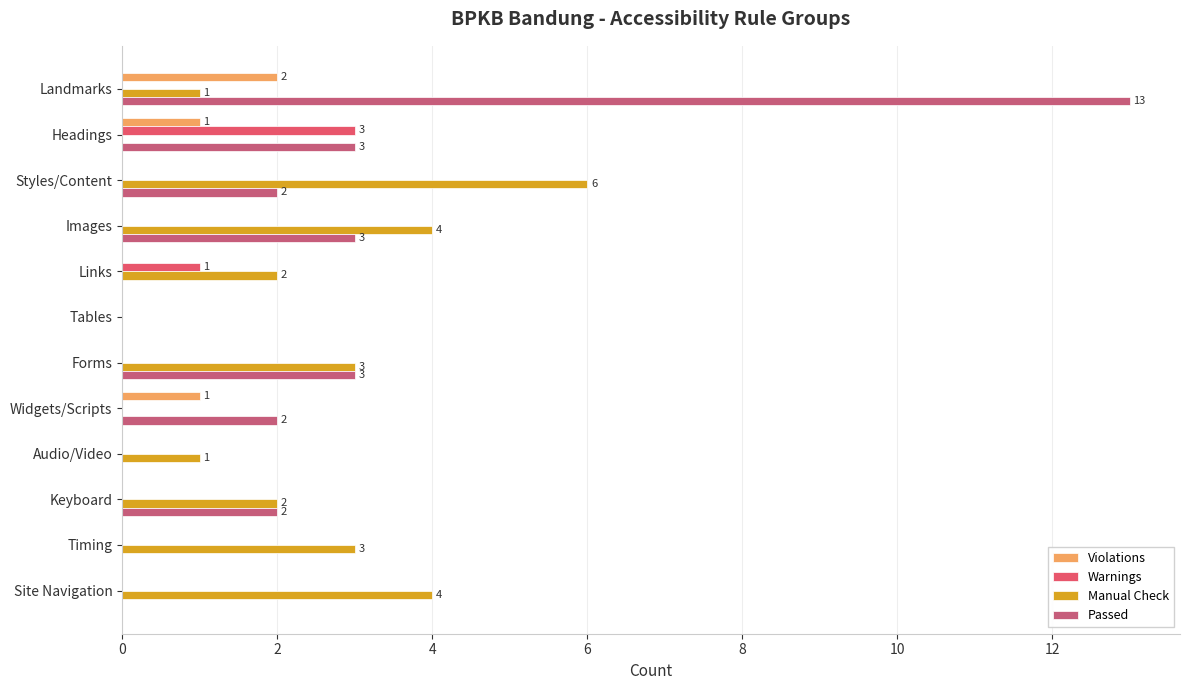

Reading left to right, what are all the values shown in this chart?

Violations: 2	1	0	0	0	0	0	1	0	0	0	0
Warnings: 0	3	0	0	1	0	0	0	0	0	0	0
Manual Check: 1	0	6	4	2	0	3	0	1	2	3	4
Passed: 13	3	2	3	0	0	3	2	0	2	0	0